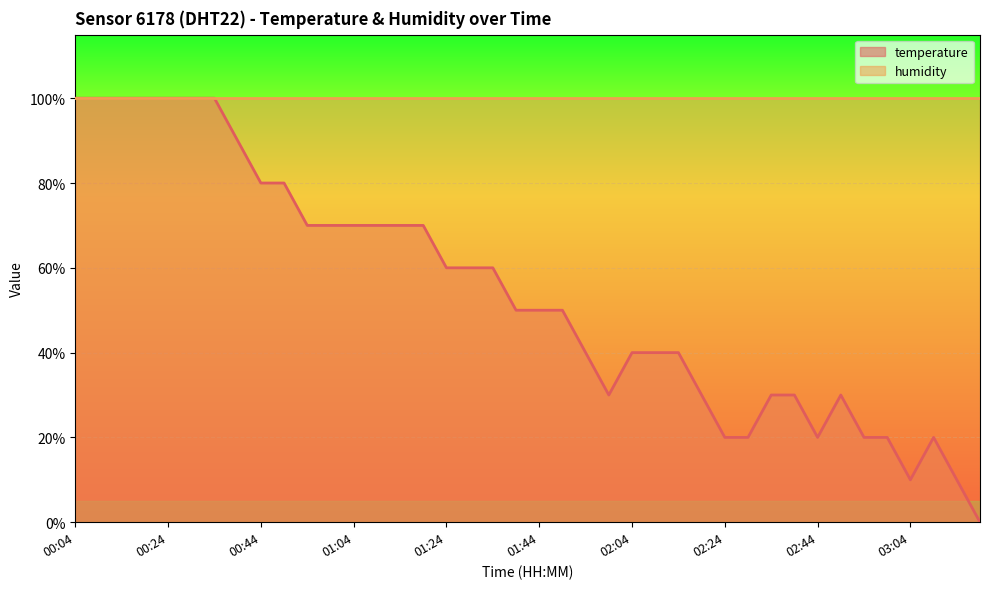

The chart shows a value of 0.3 at 01:59. True or false?

True